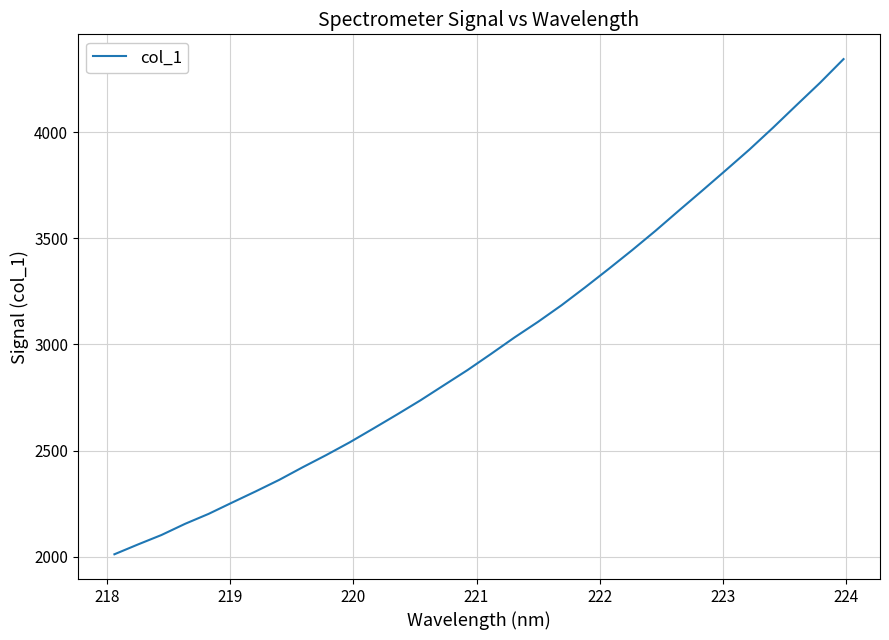

Count the number of values greater than 2955.

16